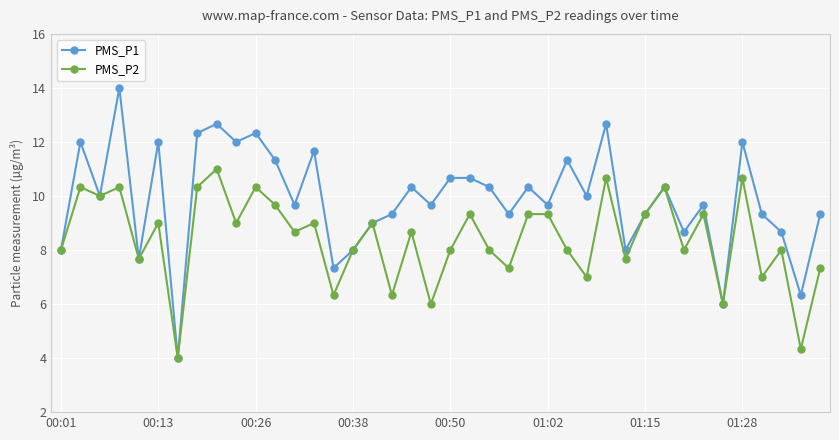

What is the minimum value for PMS_P1?

4.0